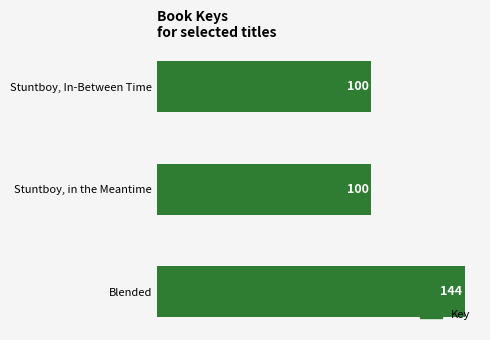

How many bars are there in total?

3